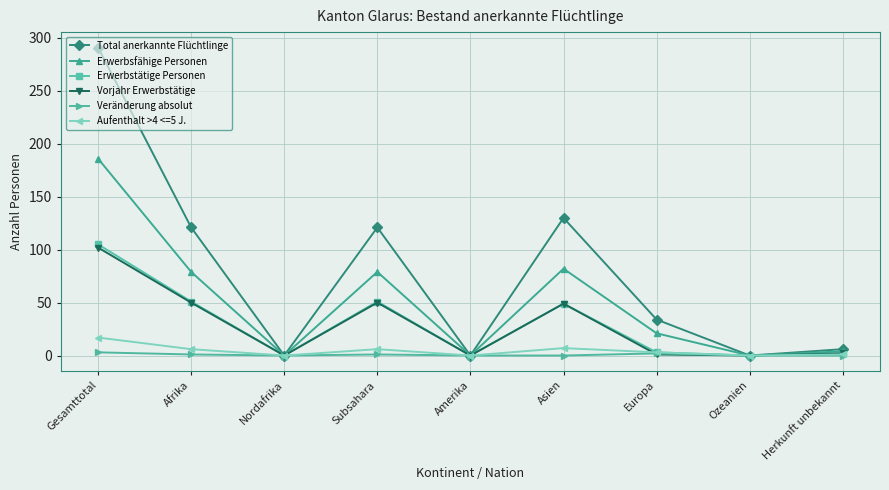

How many lines are shown in the chart?

6